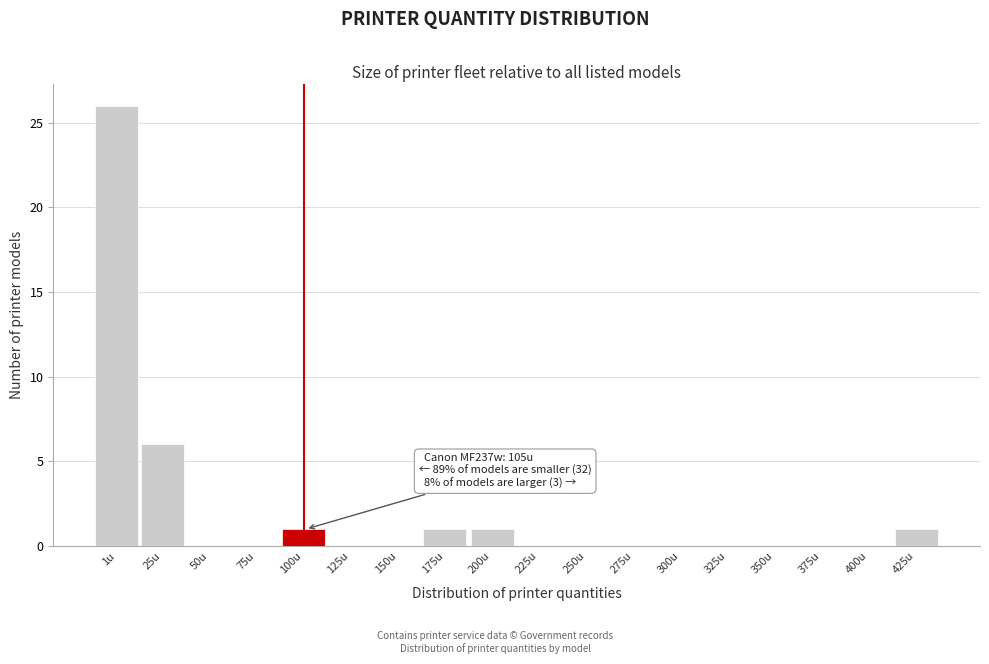

Reading right to left, what are all the values shown in this chart?

425u=1	400u=0	375u=0	350u=0	325u=0	300u=0	275u=0	250u=0	225u=0	200u=1	175u=1	150u=0	125u=0	100u=1	75u=0	50u=0	25u=6	1u=26